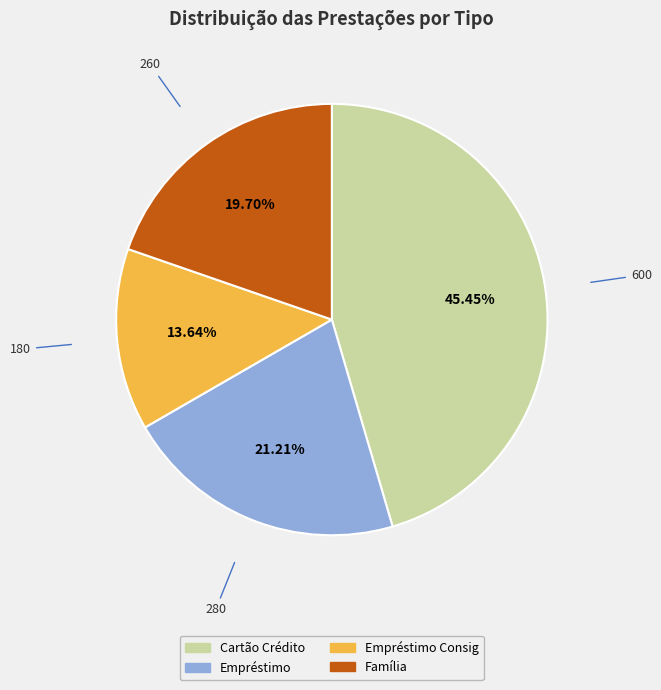

Is there any slice that represents more than half of the pie?

No